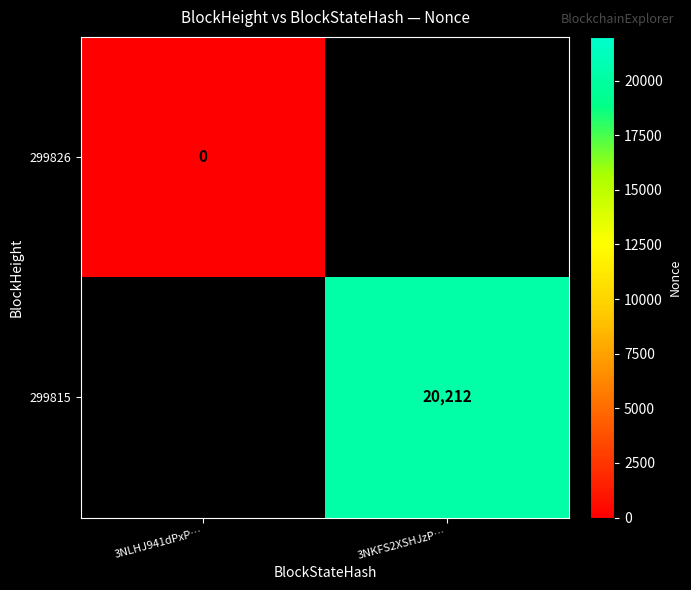

True or false: 299815 has a value of 6531 at 3NKFS2XSHJzP….

False